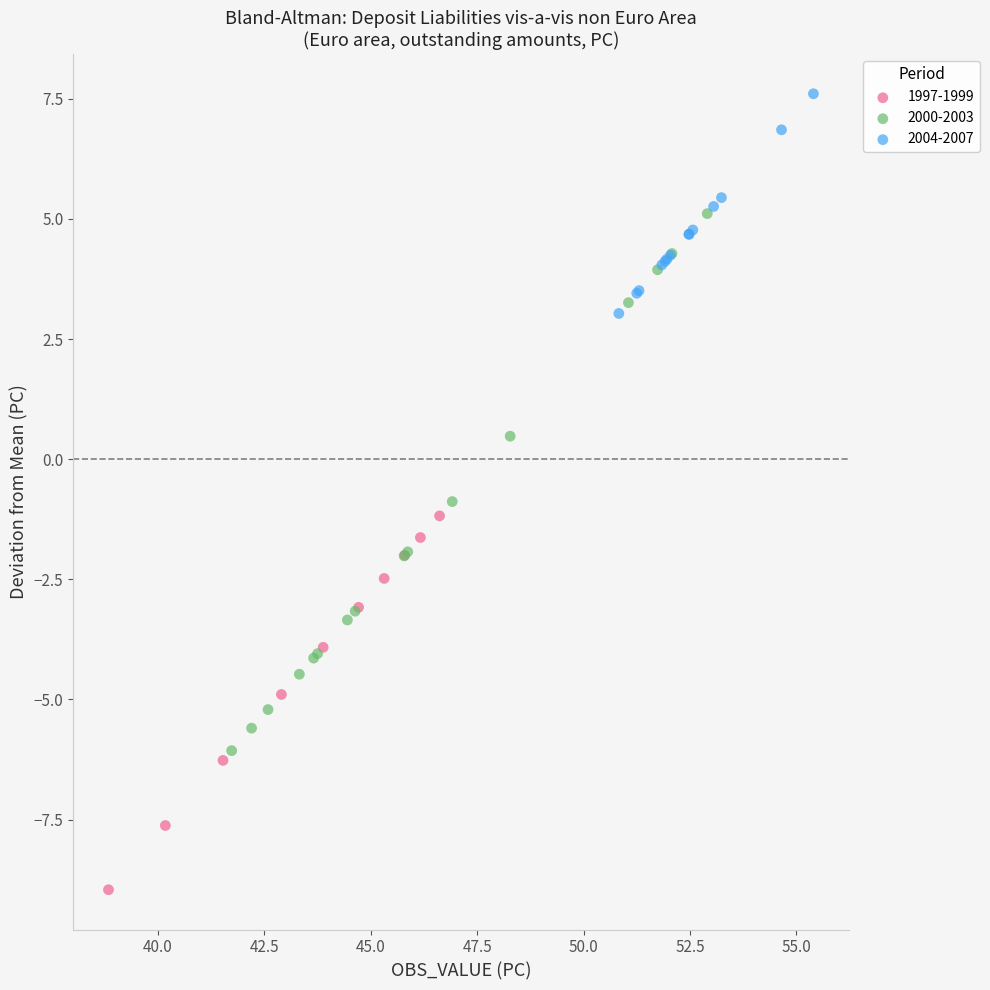

Which series reaches the minimum Y coordinate?

1997-1999